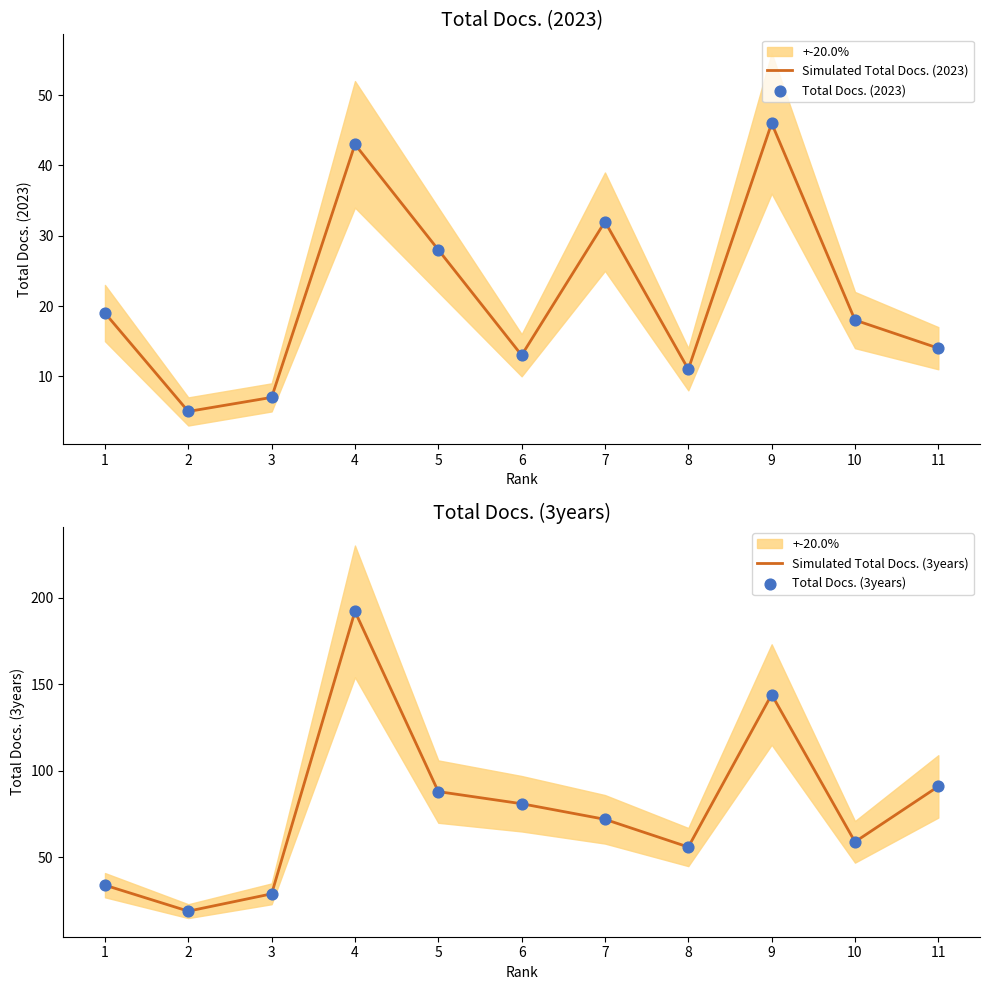

What are all the series names shown in the legend?

Simulated Total Docs. (2023), Total Docs. (2023), Simulated Total Docs. (3years), Total Docs. (3years)